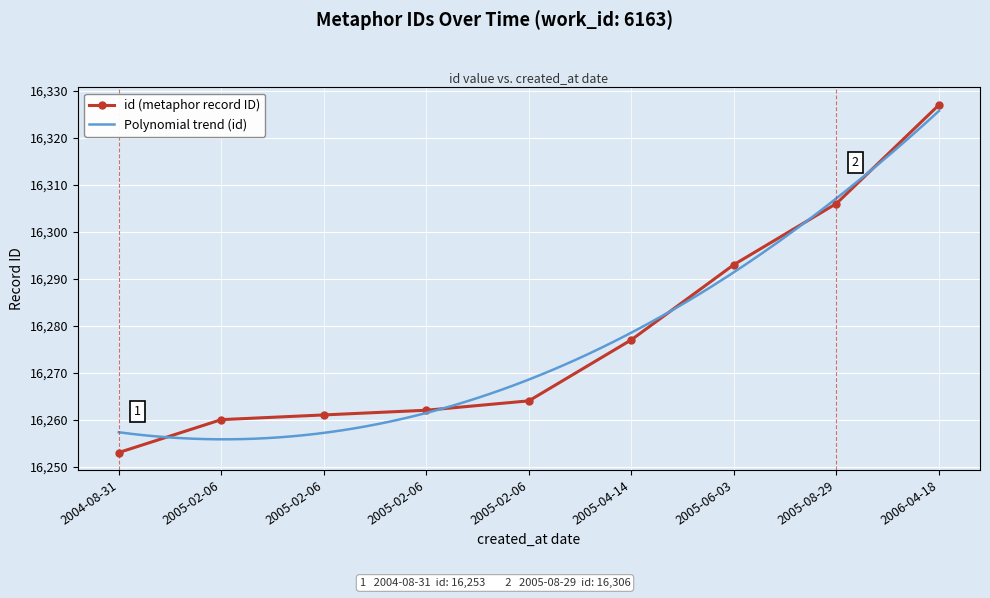

What is the smallest value displayed?

16253